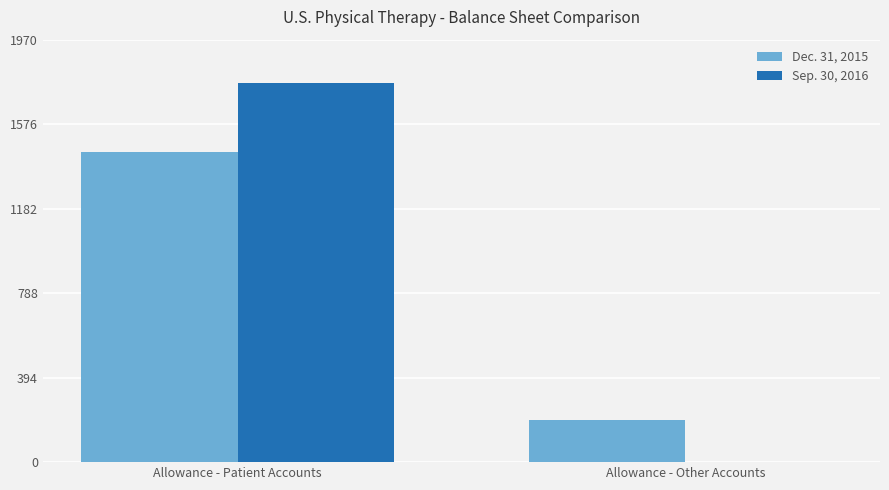

Which series changed the most between Allowance - Patient Accounts and Allowance - Other Accounts?

Sep. 30, 2016